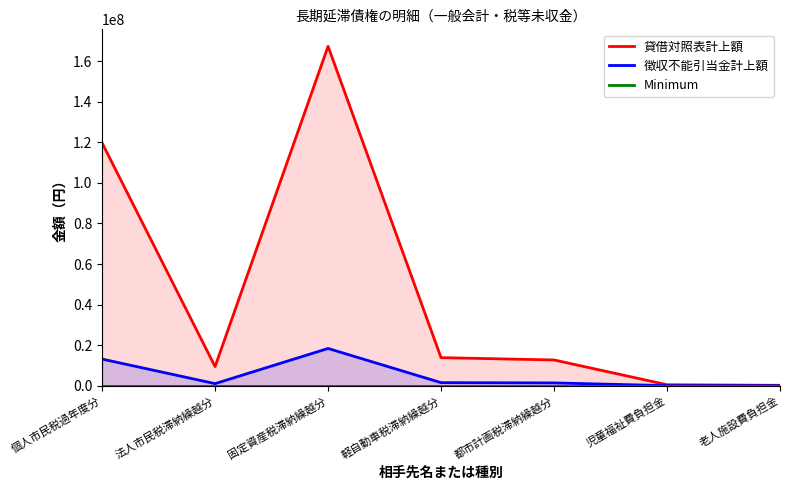

True or false: 貸借対照表計上額 has a value of 19251295.3 at 軽自動車税滞納繰越分.

False